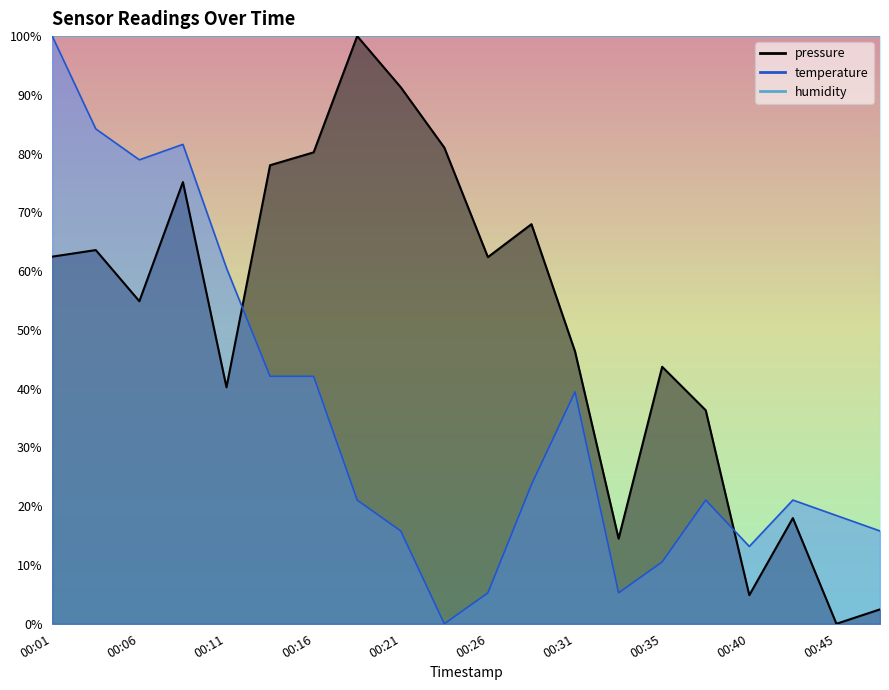

Where is pressure nearest to the value 50?

00:31